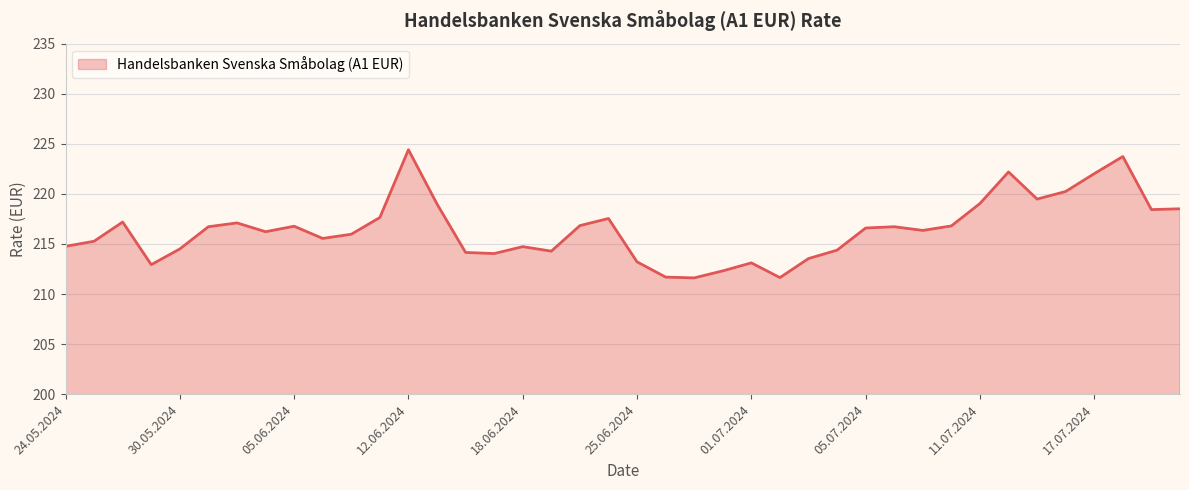

What is the difference between the maximum and minimum values?

12.8